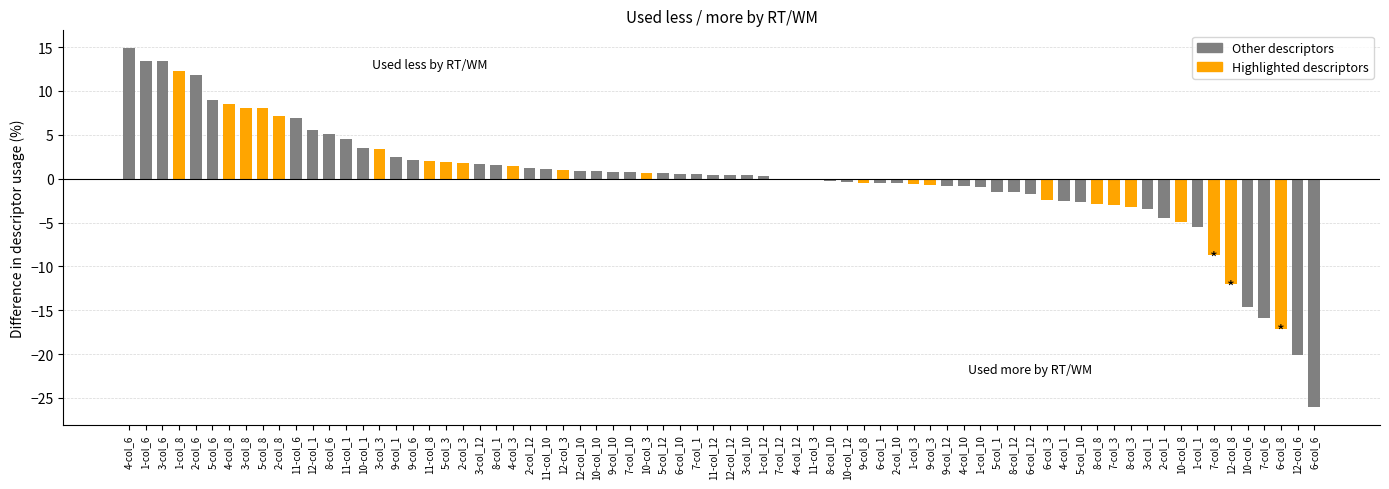

Is the value of col_12 at 12-col_1 greater than the value of col_1 at 11-col_6?

Yes